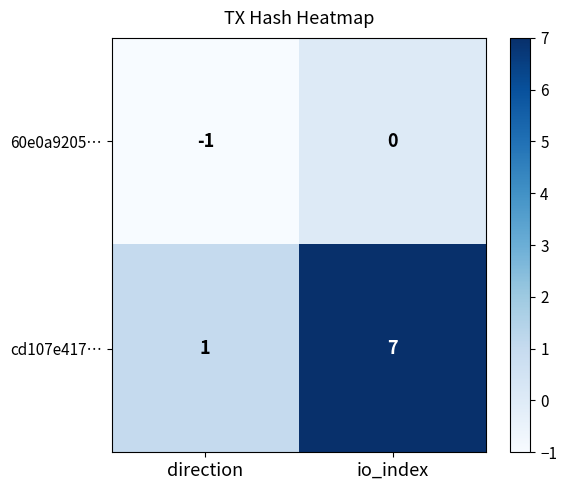

At how many categories does at least one series exceed 5?

1